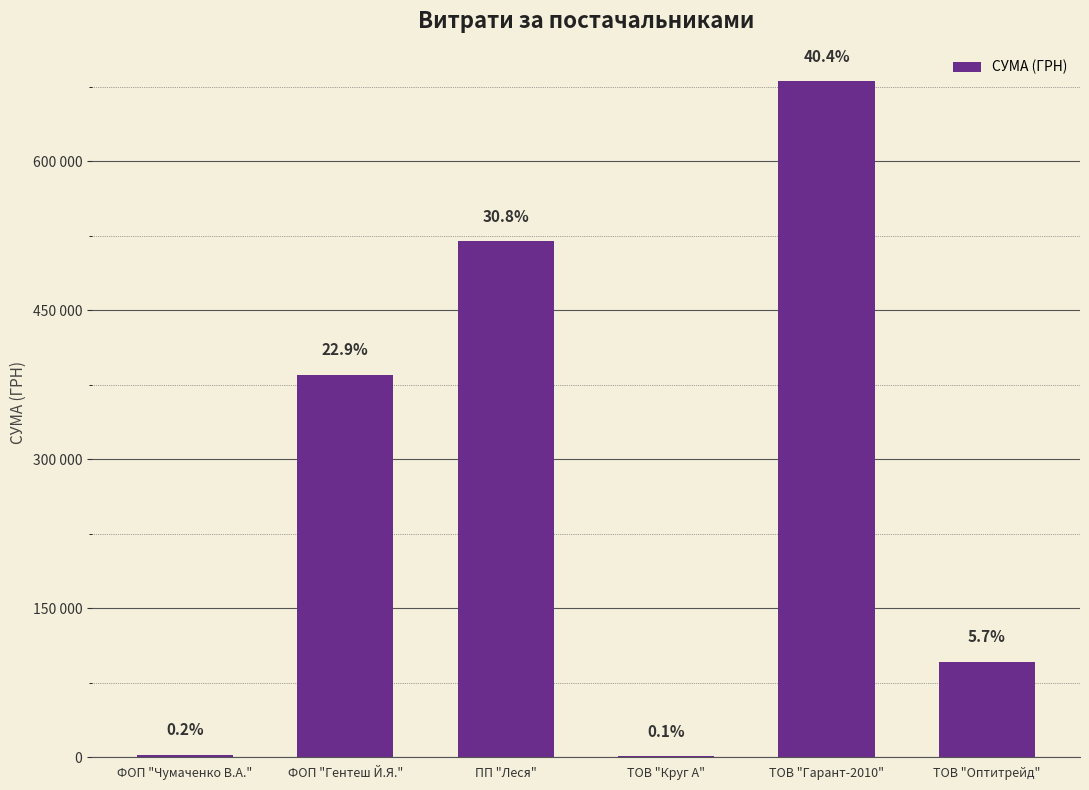

The chart shows a value of 971197.9 at ТОВ "Гарант-2010". True or false?

False